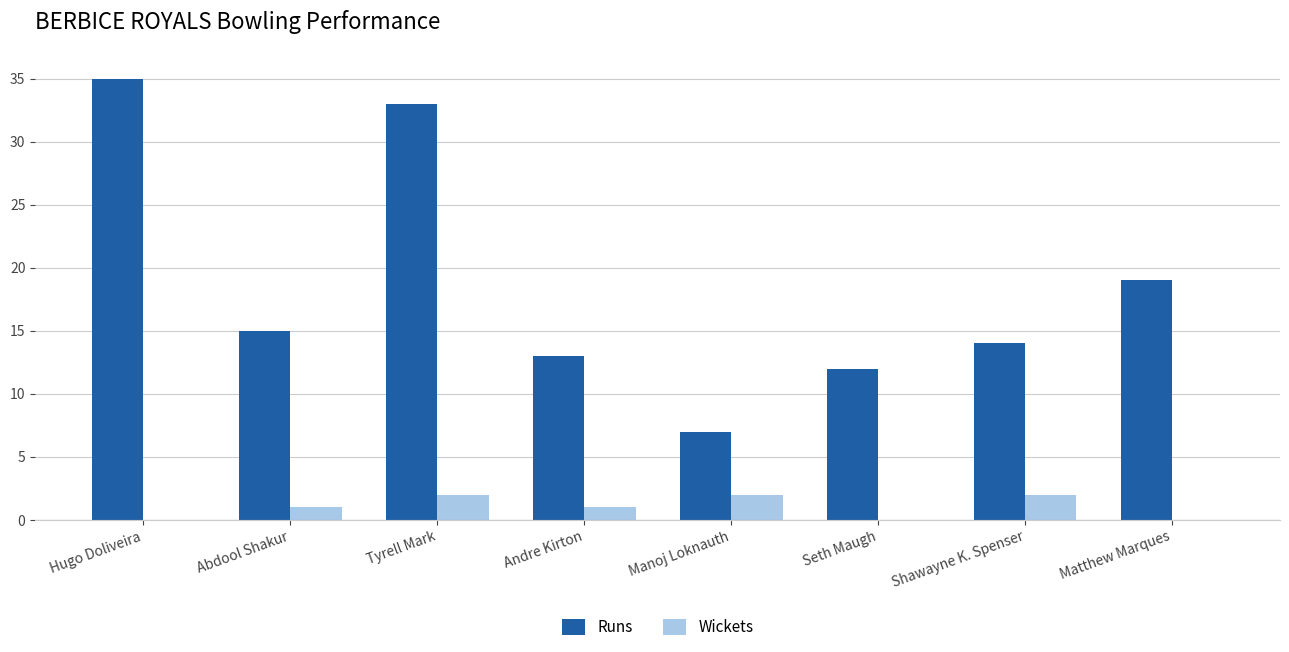

Is the value of Runs at Abdool Shakur greater than the value of Wickets at Hugo Doliveira?

Yes